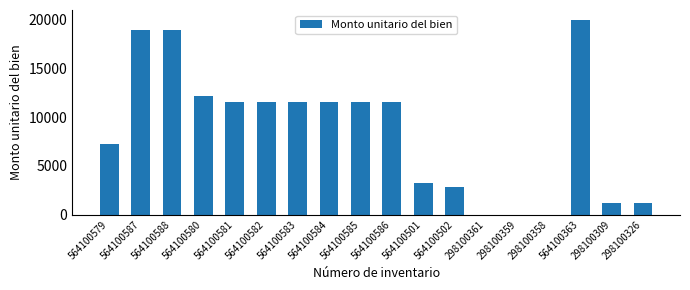

Between 298100309 and 564100580, which is larger?

564100580